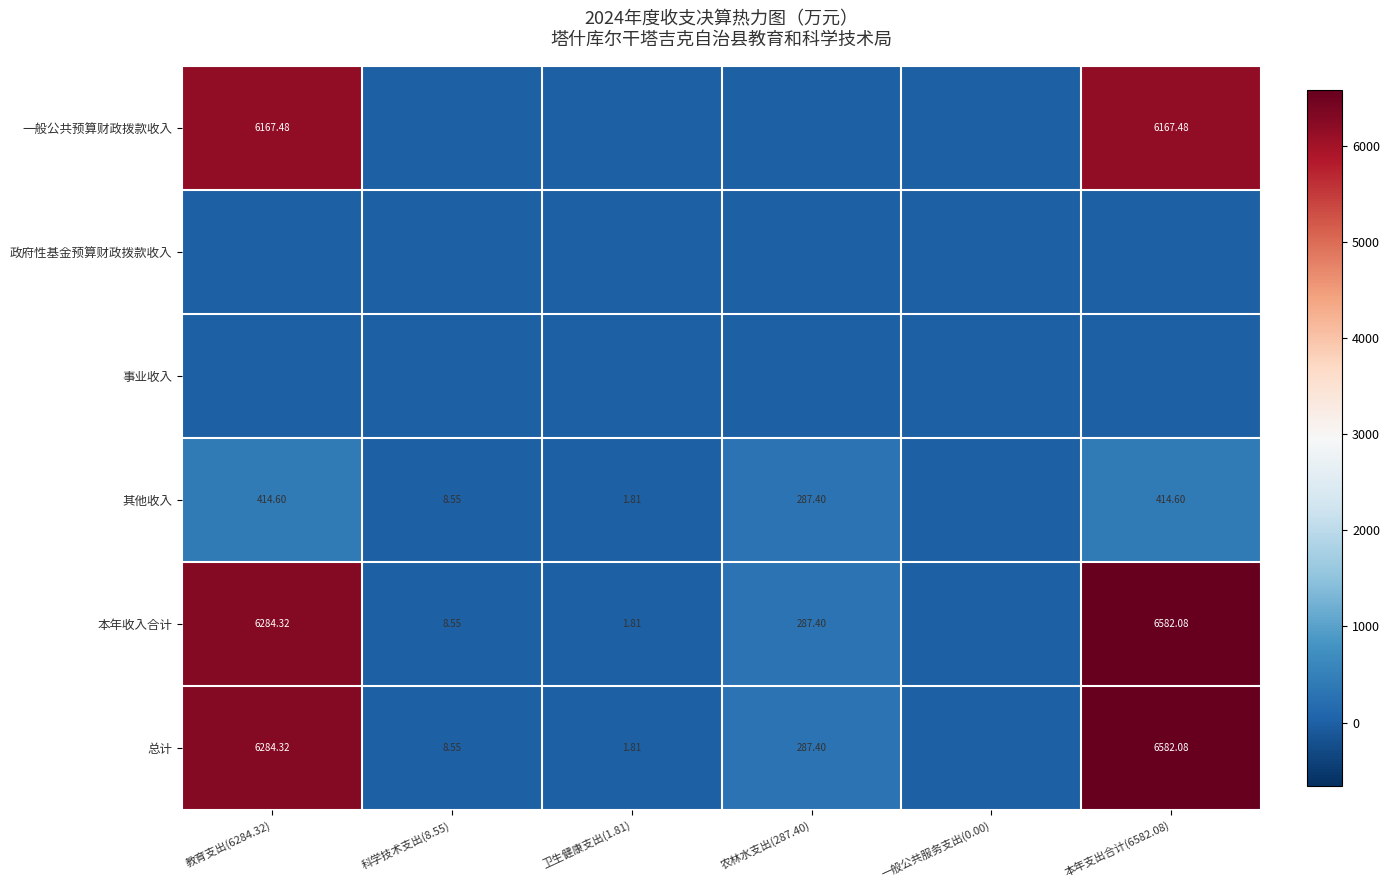

Count the number of categories in the chart.

6